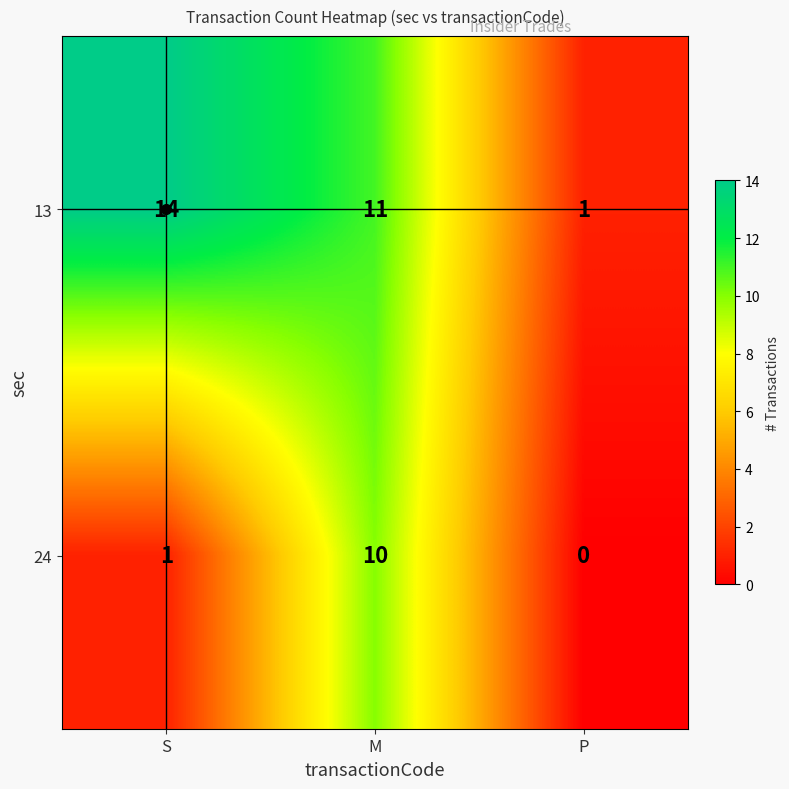

Which series has the widest spread of values?

13